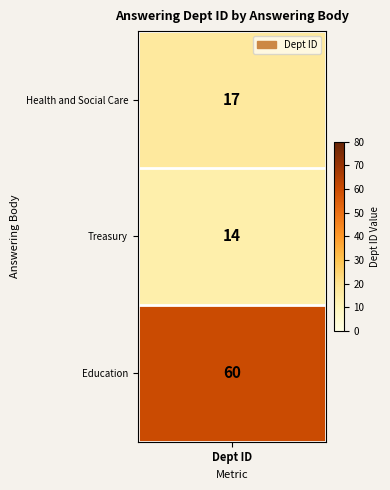

Where does the data first go above 17?

2